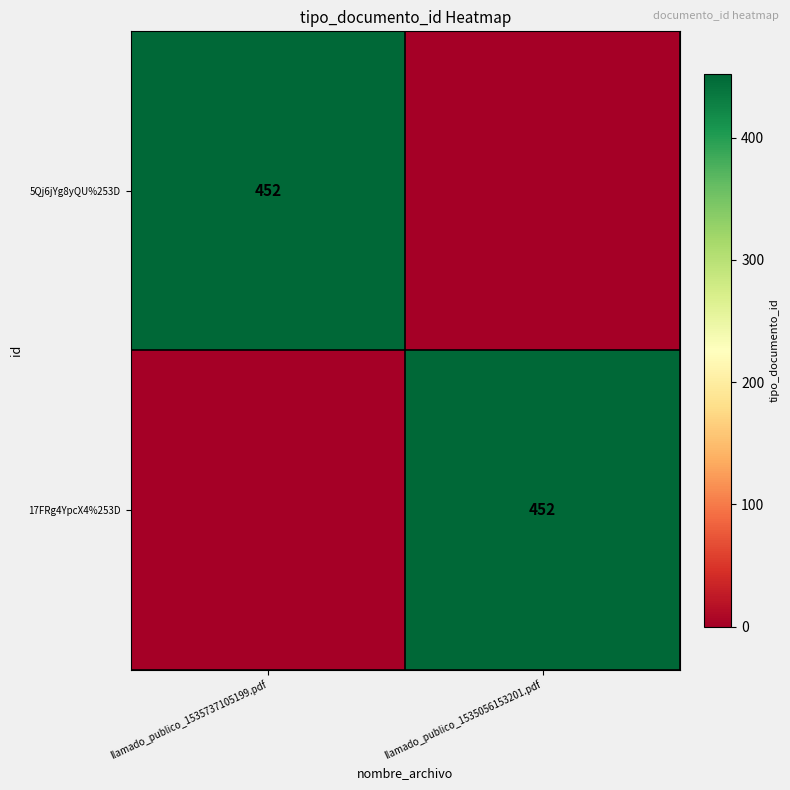

Is it true that 17FRg4YpcX4%253D equals 452 at llamado_publico_1535056153201.pdf?

True